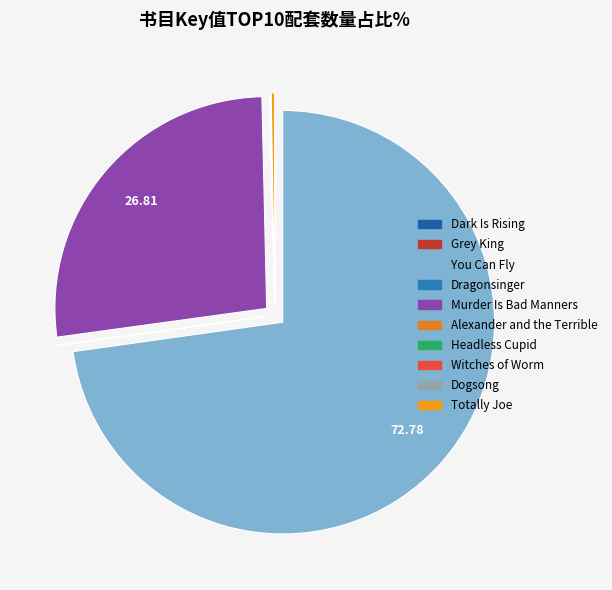

True or false: Dark Is Rising accounts for 10% of the total.

False